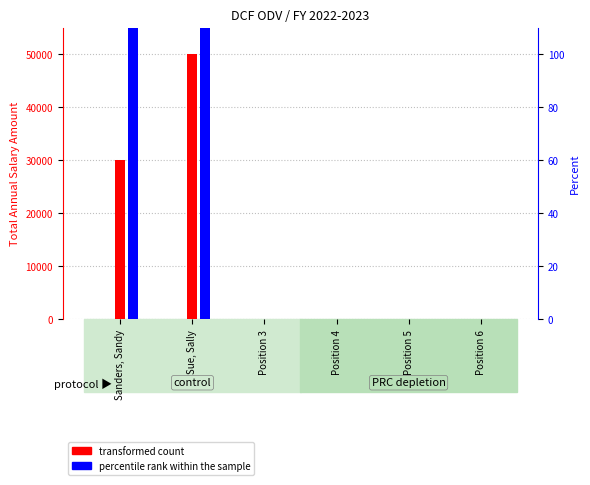

At how many categories does at least one series exceed 10499?

2